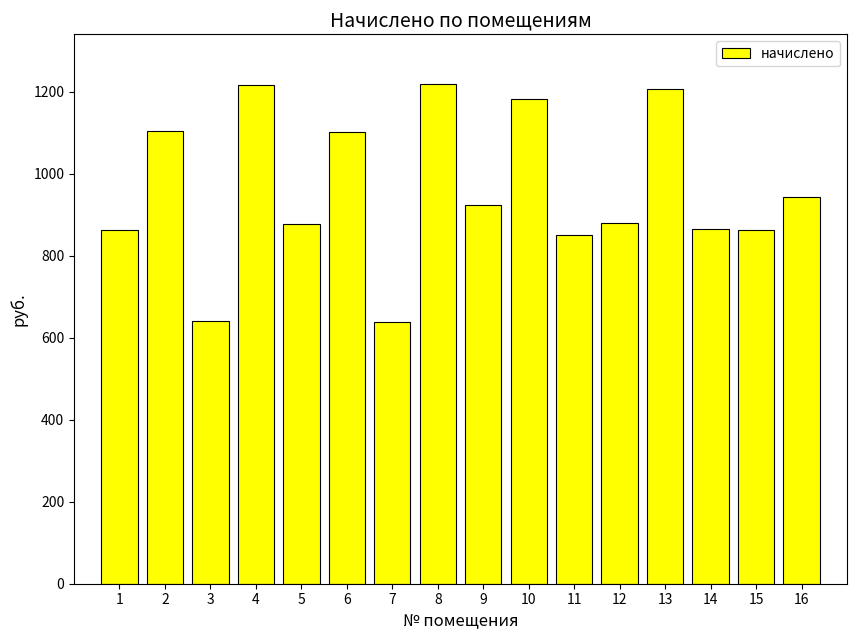

What is the difference between the values at 1 and 3?

222.5